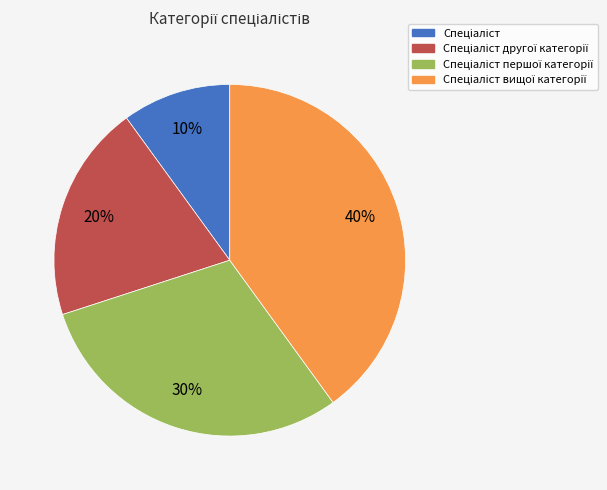

Is there a majority slice in this chart?

No